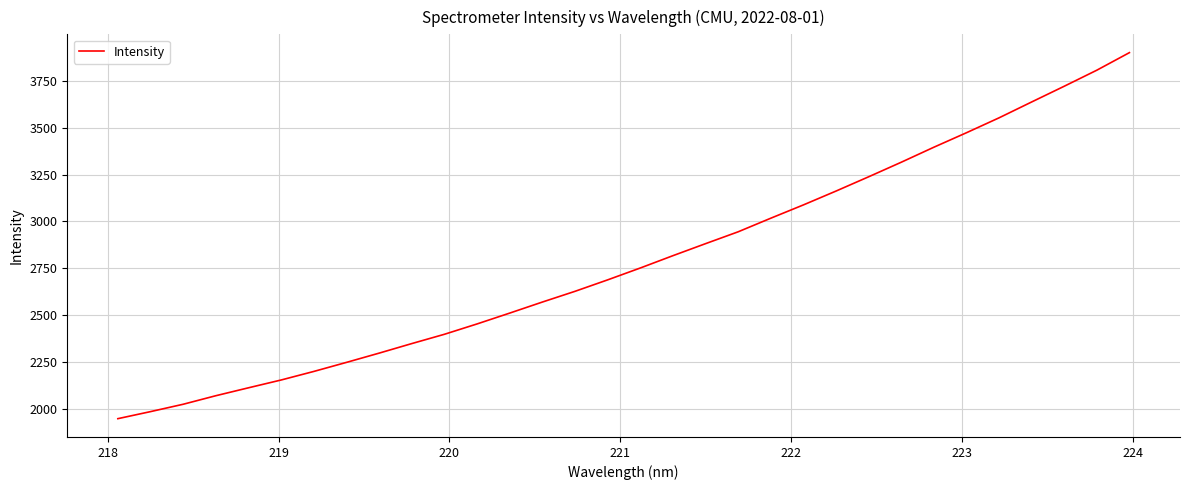

What is the smallest value displayed?

1949.8